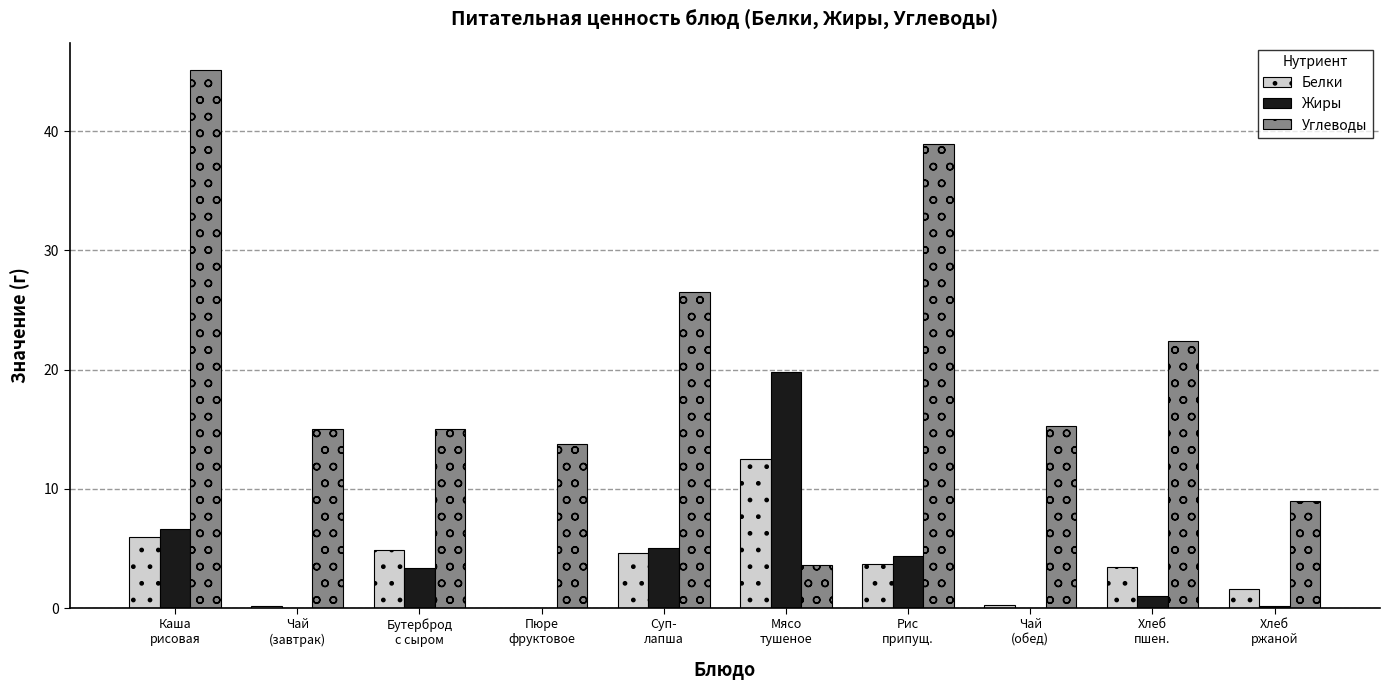

Is the value of Жиры at Рис
припущ. greater than the value of Углеводы at Суп-
лапша?

No